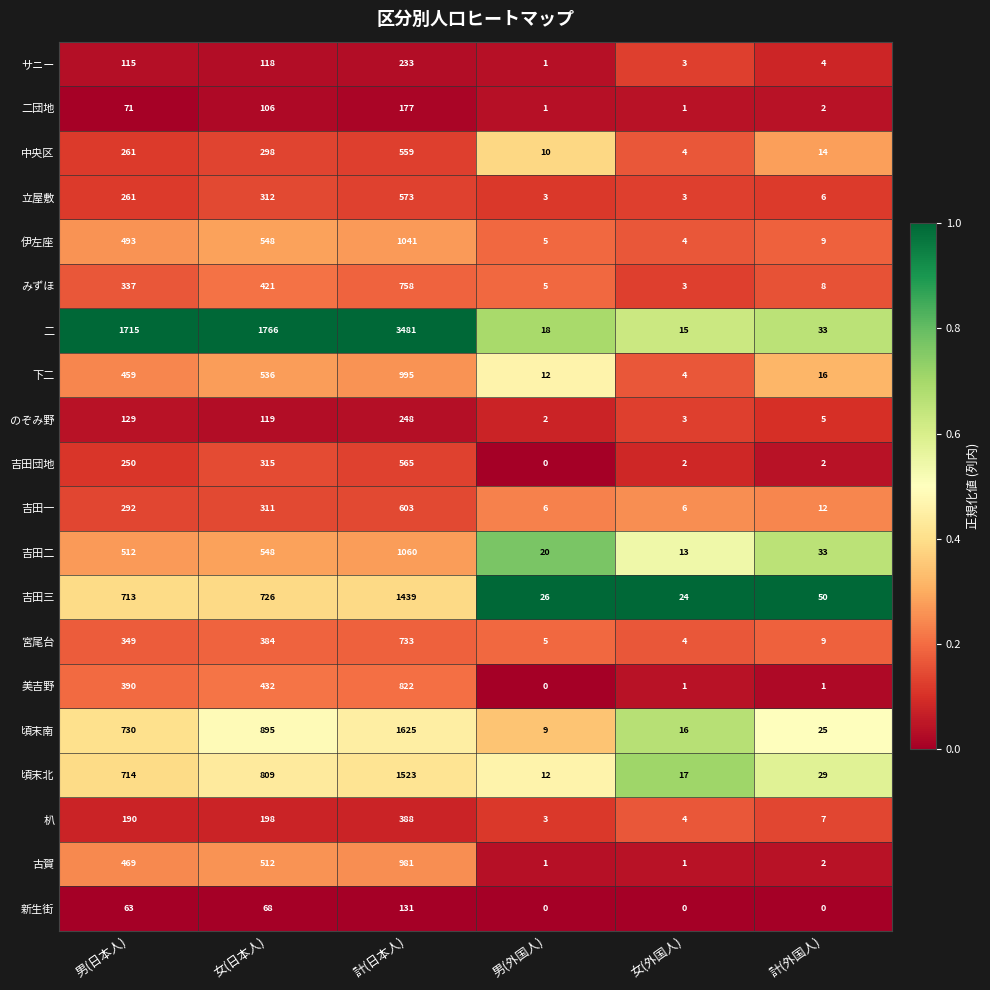

Count the number of categories in the chart.

6